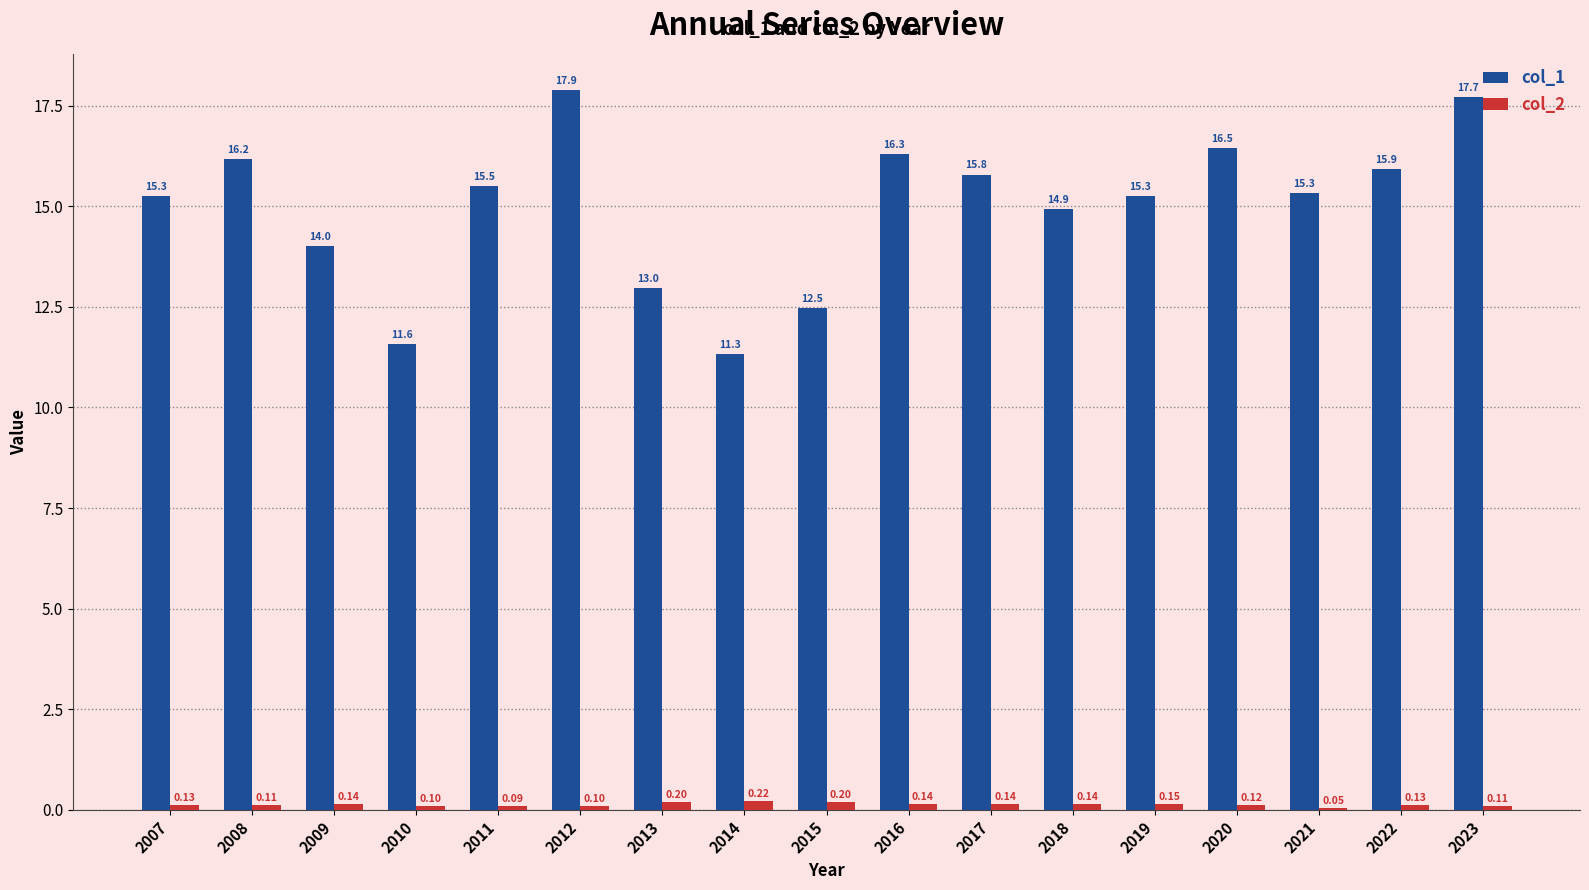

What are all the series names shown in the legend?

col_1, col_2